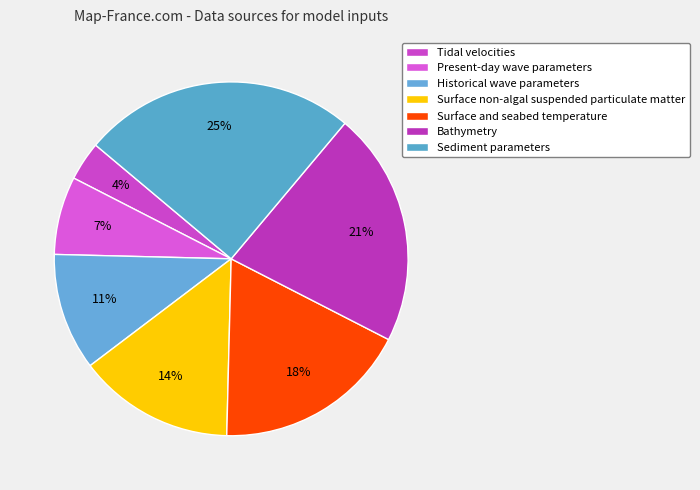

How many segments does this pie chart have?

7